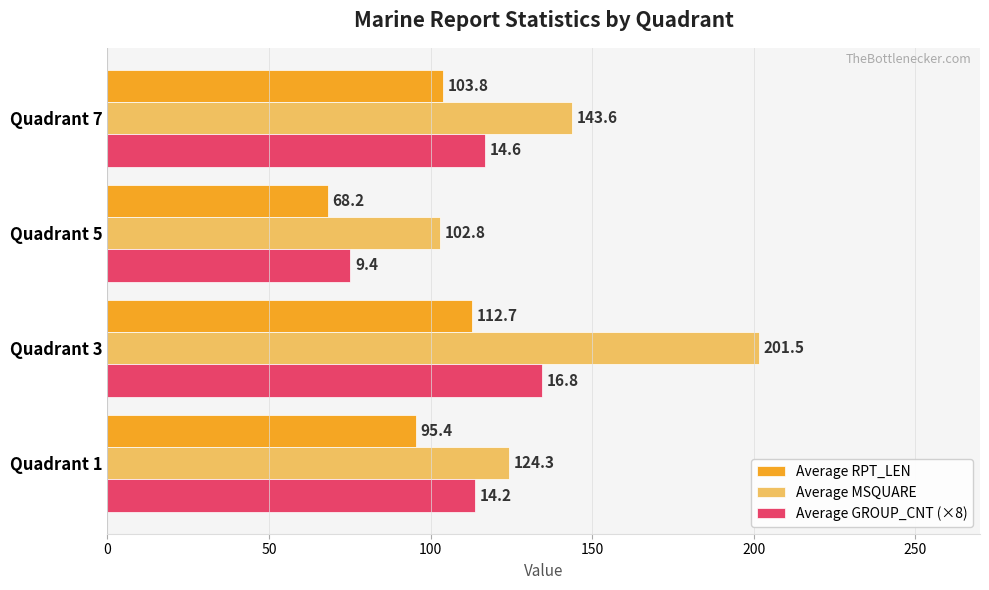

What is the sum of the Average GROUP_CNT (×8) values at Quadrant 3 and Quadrant 7?

251.2